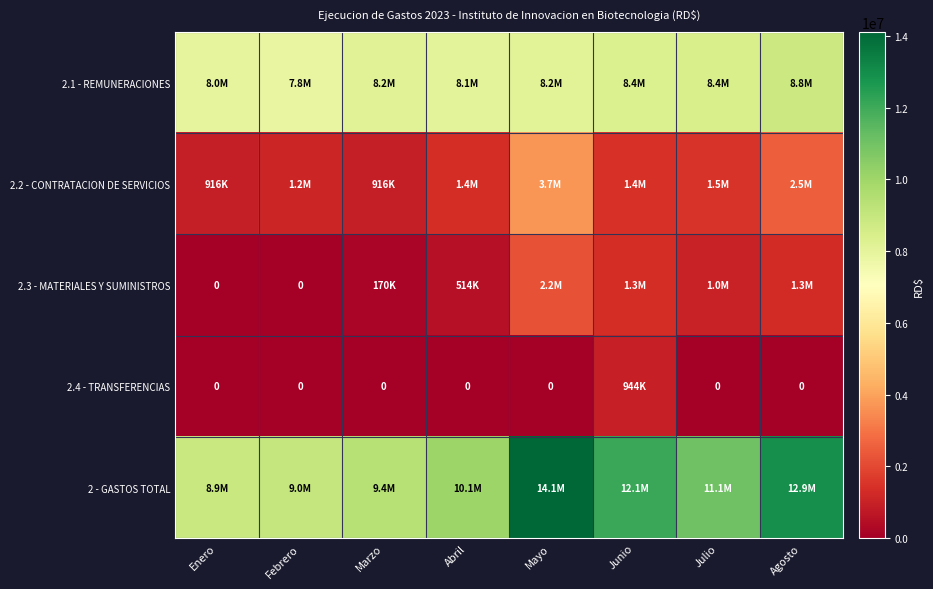

What is the difference between the 2 - GASTOS TOTAL values at Marzo and Agosto?

3520204.7